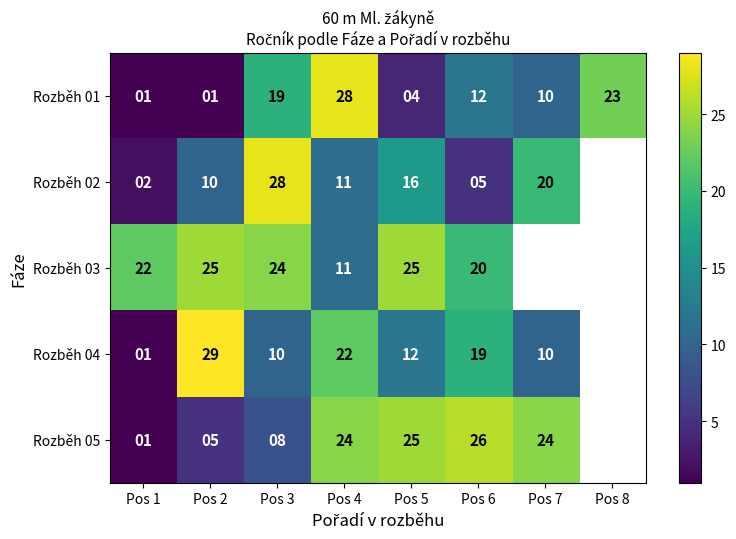

True or false: Rozběh 02 has a value of 2.9 at Pos 6.

False